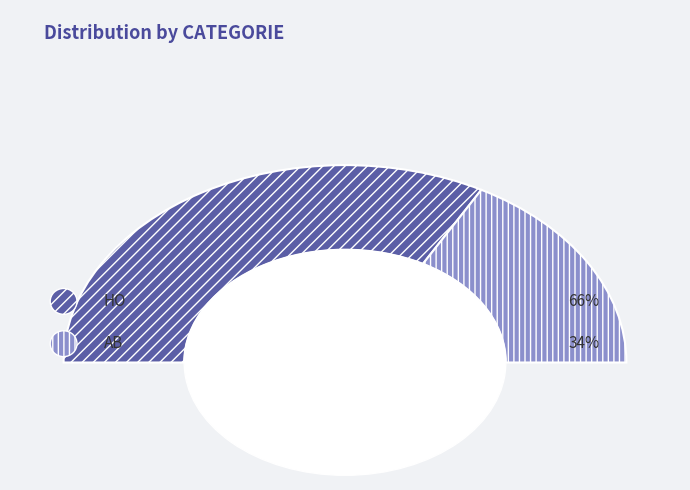

Combined, do HO and AB account for over 50%?

Yes